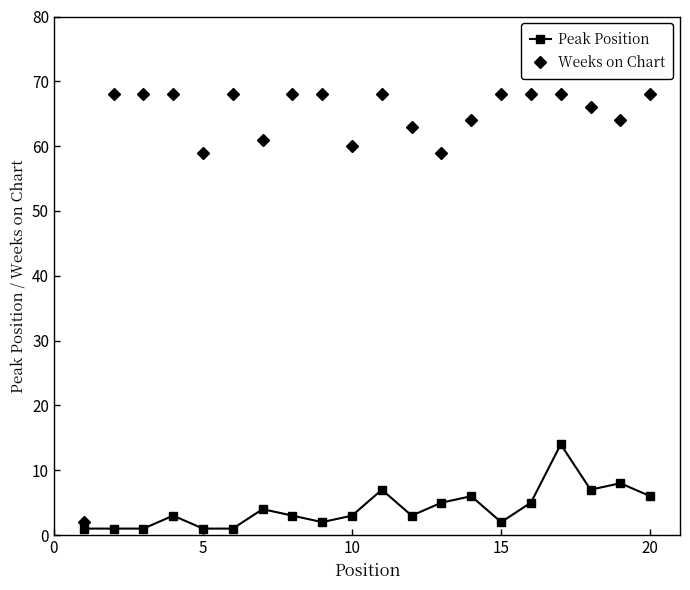

At how many categories does at least one series exceed 58?

19